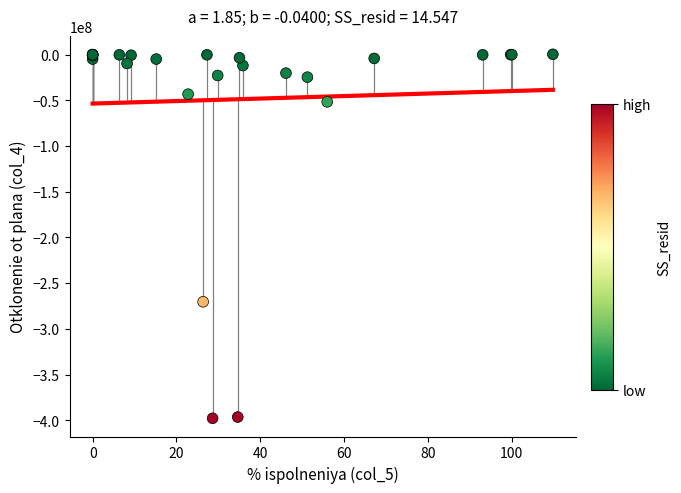

What Y value in the scatter plot is closest to -198728510?

-270355444.1